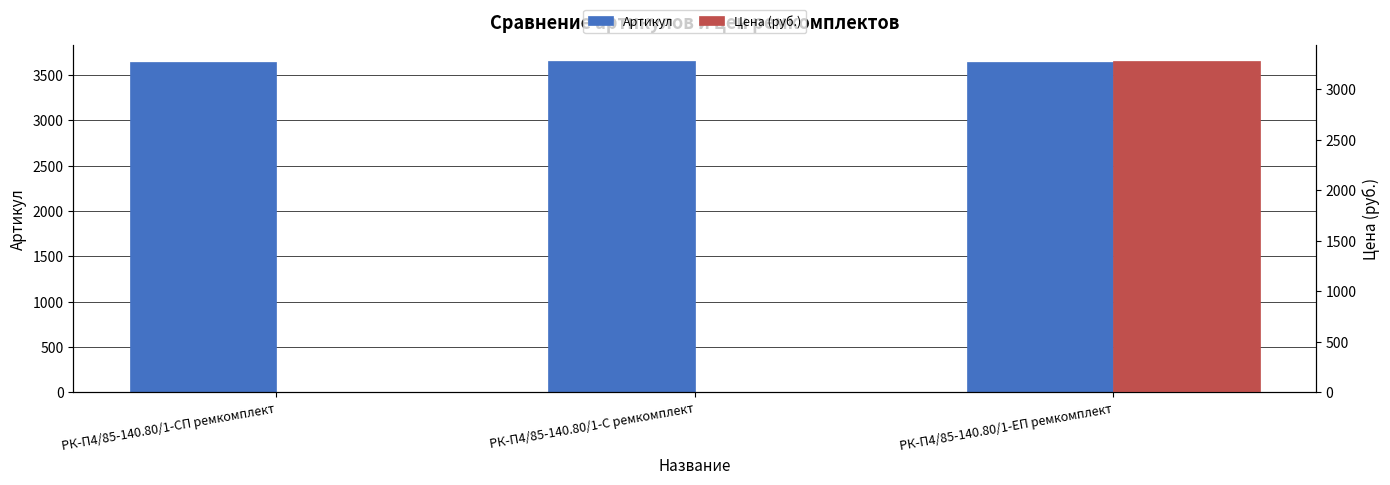

What is the label of the 1st bar from the left?

РК-П4/85-140.80/1-СП ремкомплект